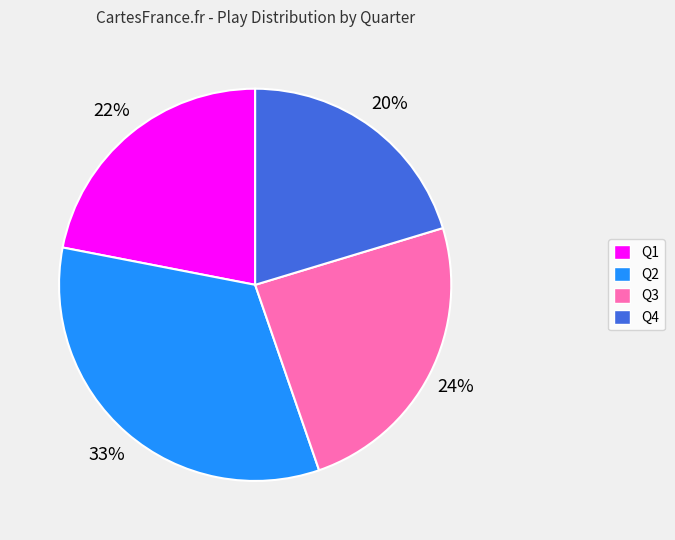

Do Q3 and Q4 together represent more than half of the pie?

No